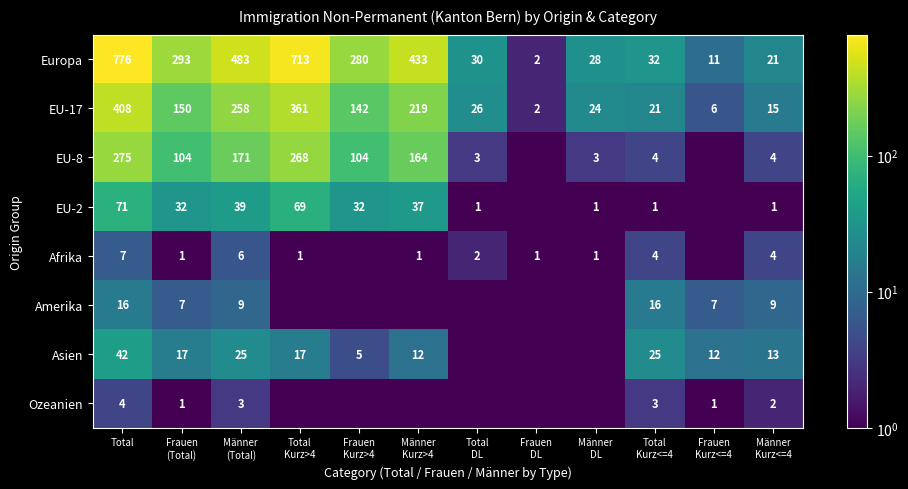

What is the highest value of the Europa series?

776.0